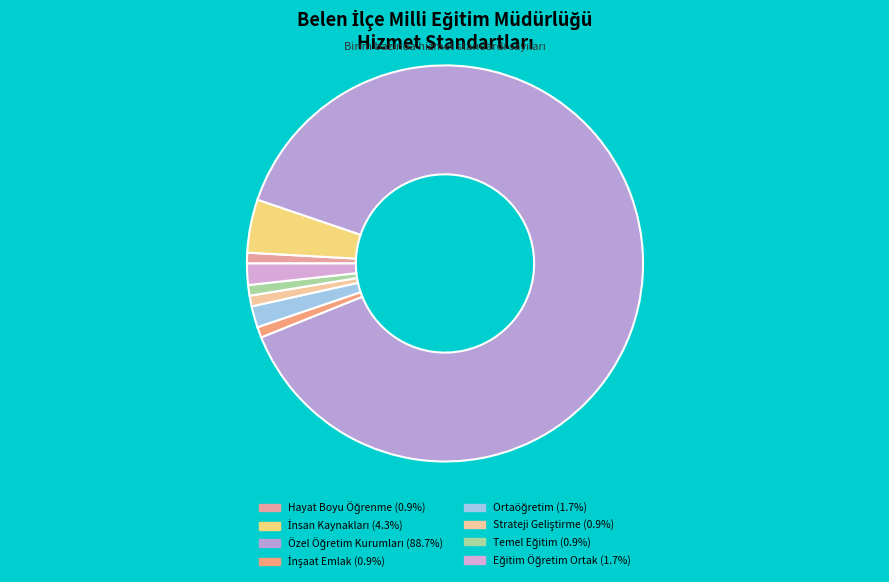

To the nearest percent, what is the average slice percentage?

12%